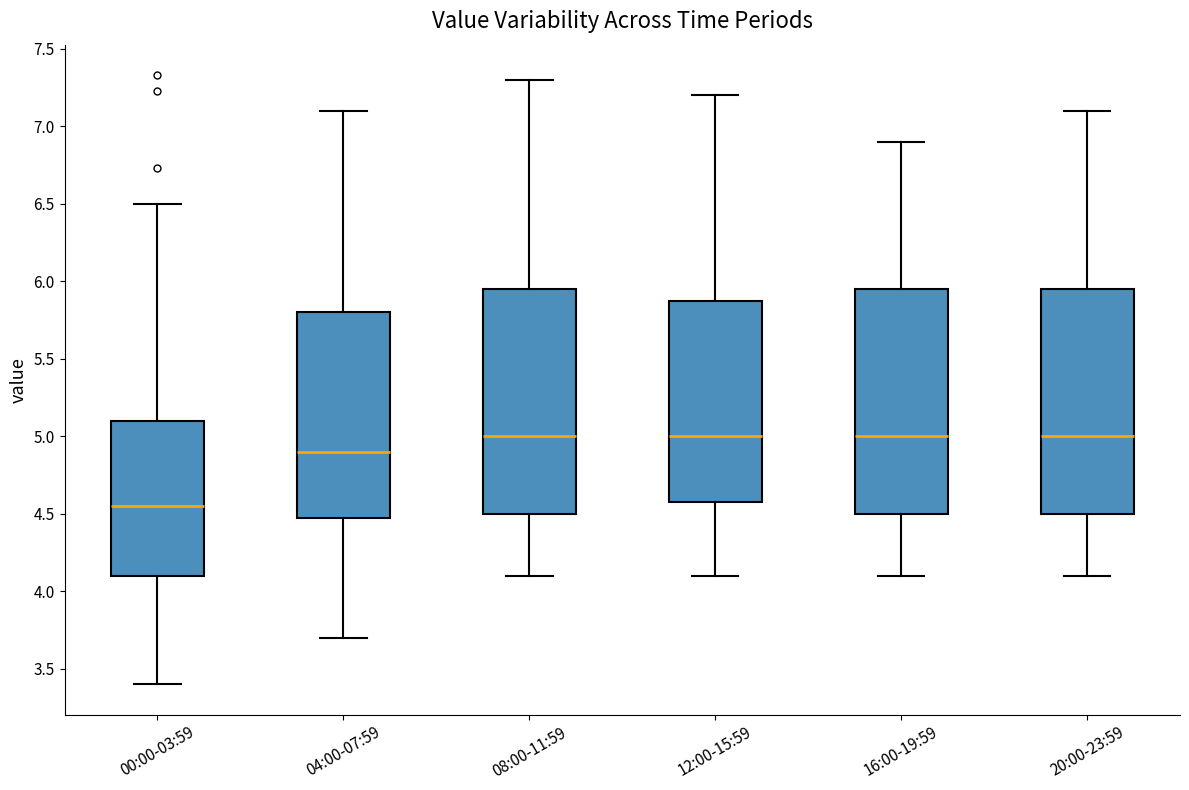

Reading left to right, transcribe this box plot: for each box, give where its median line is, the range the box spans, and where its two whiskers end, as read against the y-axis. The values are not printed on the chart, so give them approximately, as read against the axis.

00:00-03:59: median 4.55, box 4.10 to 5.10, whiskers 3.40 to 6.50
04:00-07:59: median 4.90, box 4.50 to 5.80, whiskers 3.70 to 7.10
08:00-11:59: median 5.00, box 4.50 to 5.95, whiskers 4.10 to 7.30
12:00-15:59: median 5.00, box 4.60 to 5.90, whiskers 4.10 to 7.20
16:00-19:59: median 5.00, box 4.50 to 5.95, whiskers 4.10 to 6.90
20:00-23:59: median 5.00, box 4.50 to 5.95, whiskers 4.10 to 7.10